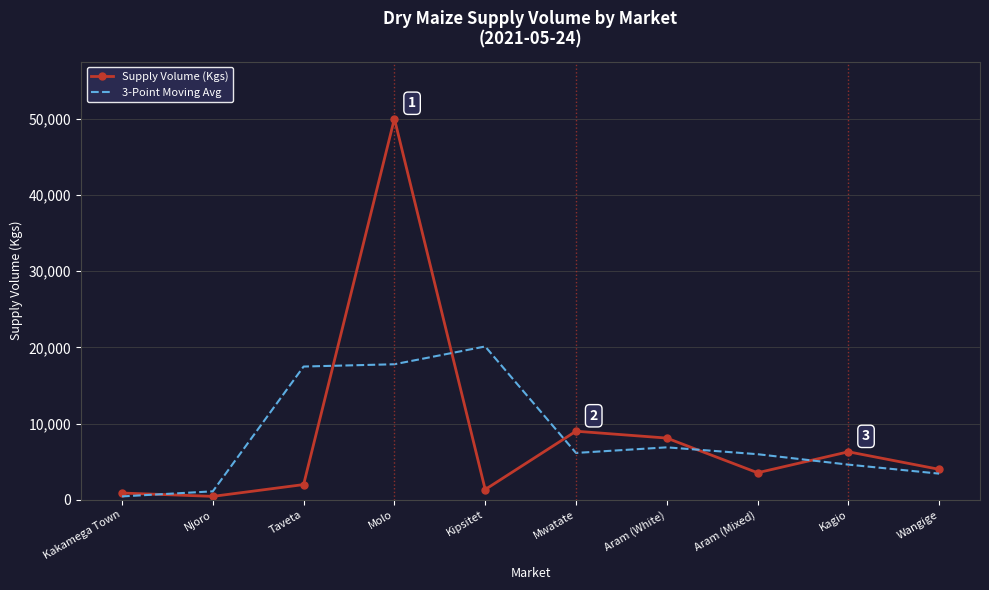

Which series has the largest range (max minus min)?

Supply Volume (Kgs)